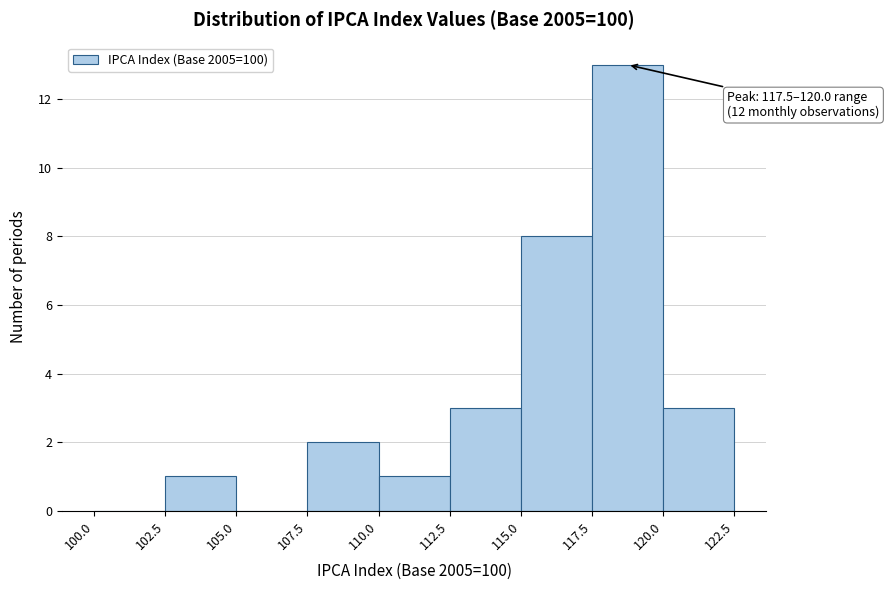

Over which range of the x-axis is the bar tallest?

117.5 to 120.0